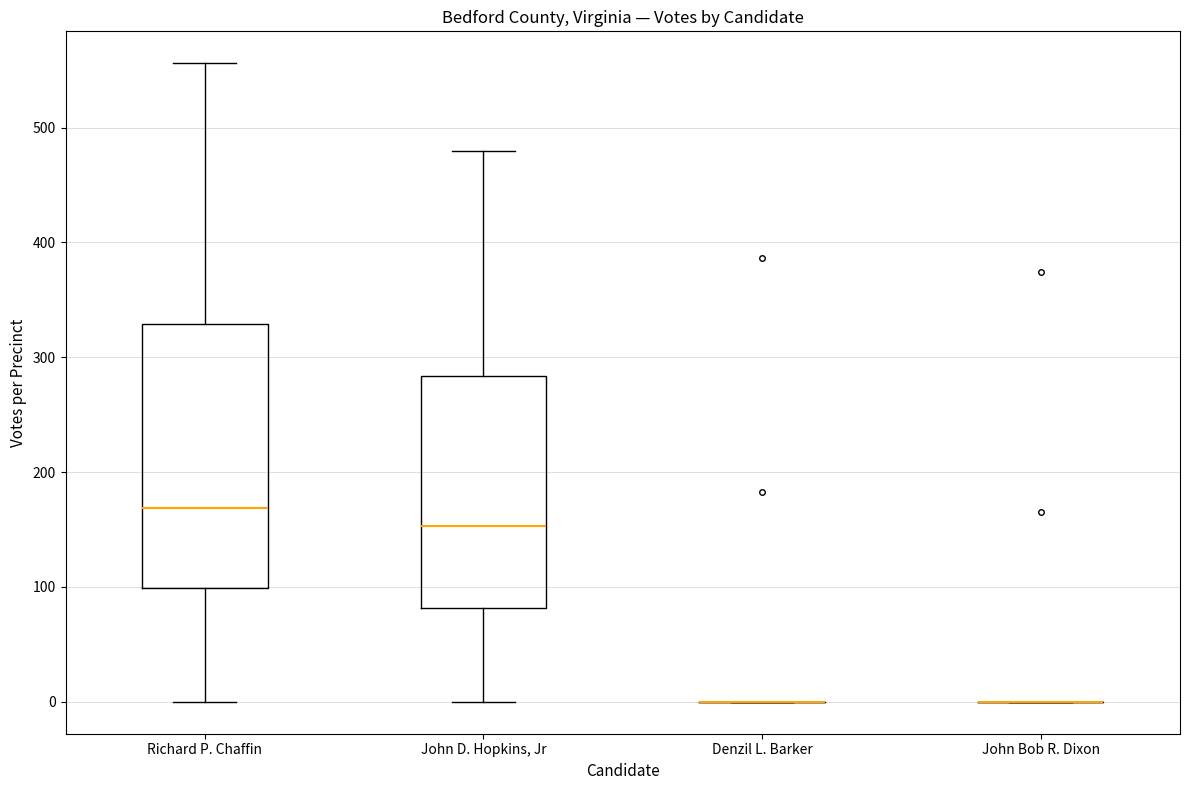

Reading left to right, transcribe this box plot: for each box, give where its median line is, the range the box spans, and where its two whiskers end, as read against the y-axis. The values are not printed on the chart, so give them approximately, as read against the axis.

Richard P. Chaffin: median 170, box 100 to 330, whiskers 0 to 560
John D. Hopkins, Jr: median 150, box 80 to 280, whiskers 0 to 480
Denzil L. Barker: box collapsed to a line at 0, whiskers 0 to 0
John Bob R. Dixon: box collapsed to a line at 0, whiskers 0 to 0